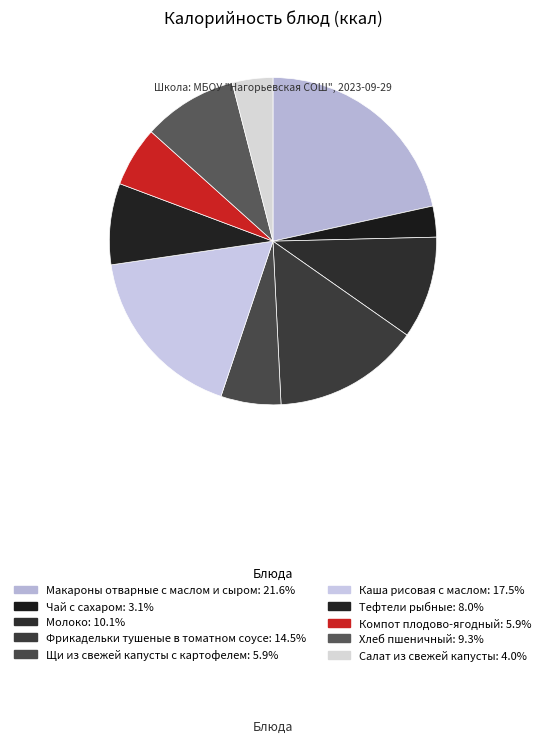

To the nearest percent, what portion does Макароны отварные с маслом и сыром represent?

22%